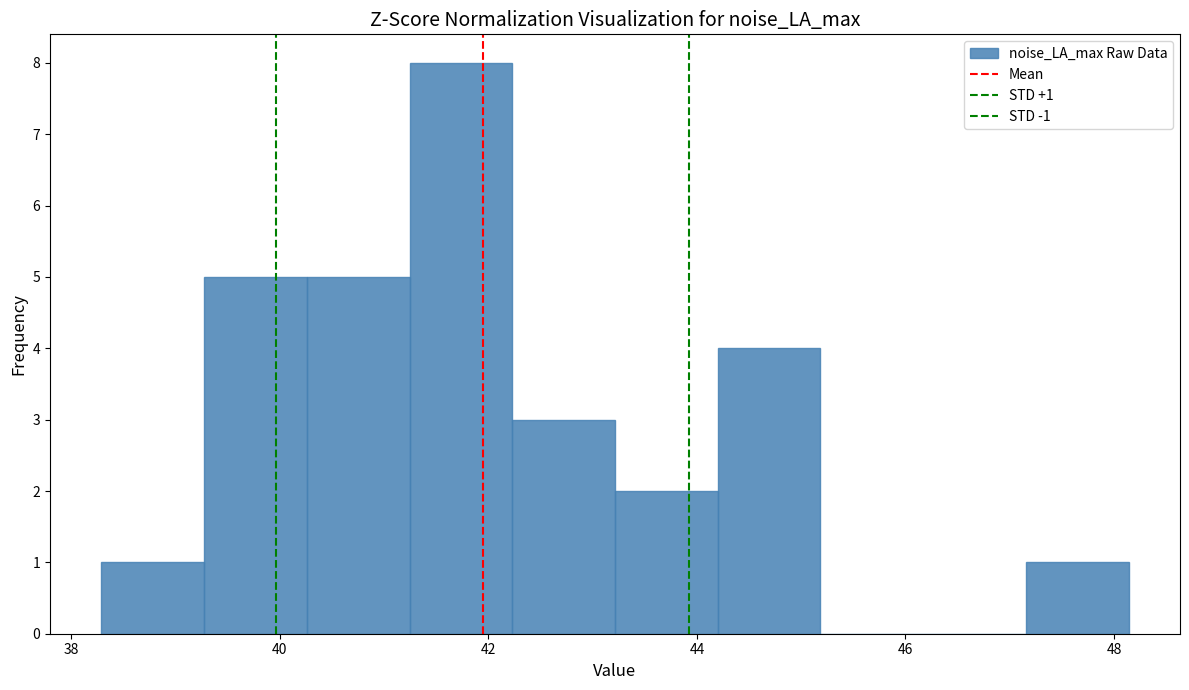

Which range on the x-axis has the tallest bar?

41.2 to 42.2